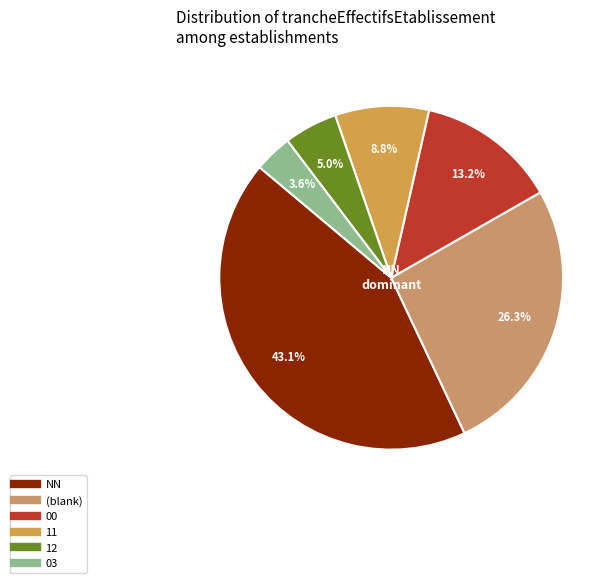

Is there a majority slice in this chart?

No